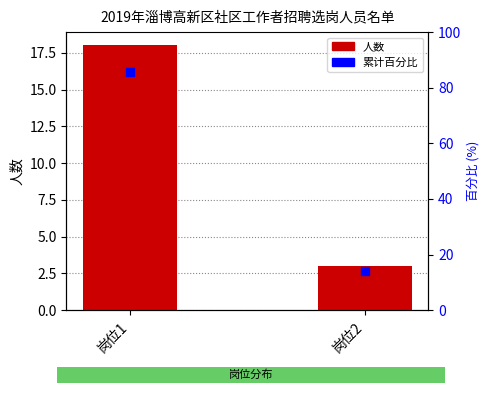

Rank the categories by value from highest to lowest.

岗位1, 岗位2